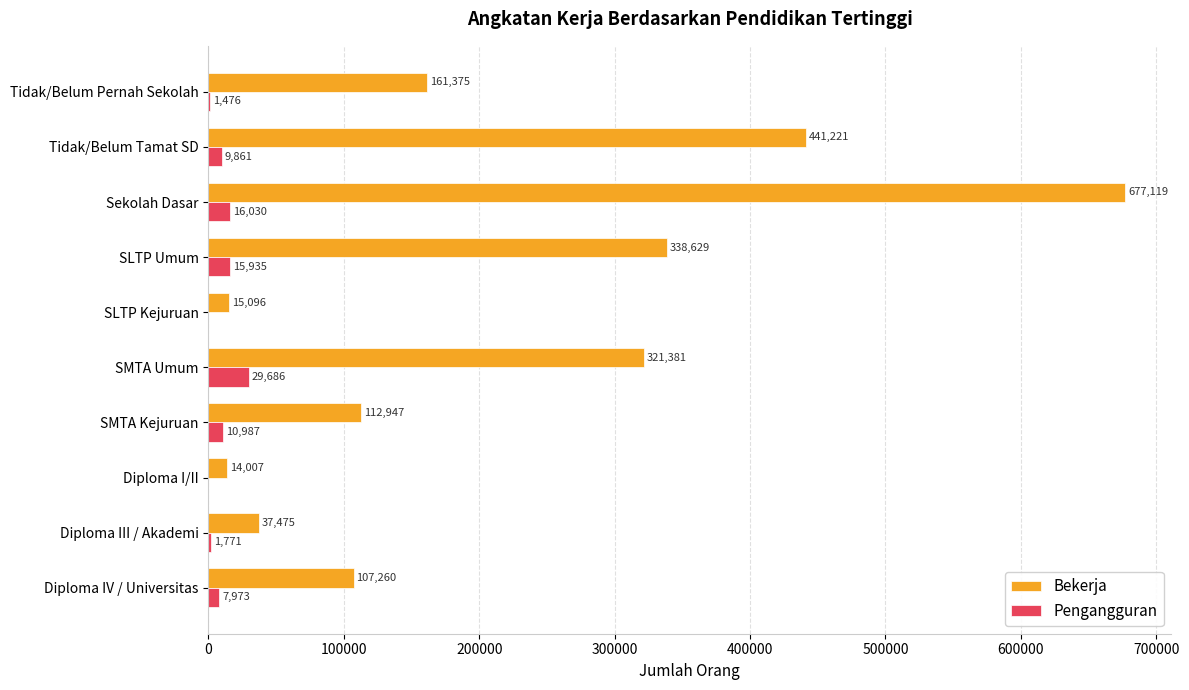

What is the greatest value displayed?

677119